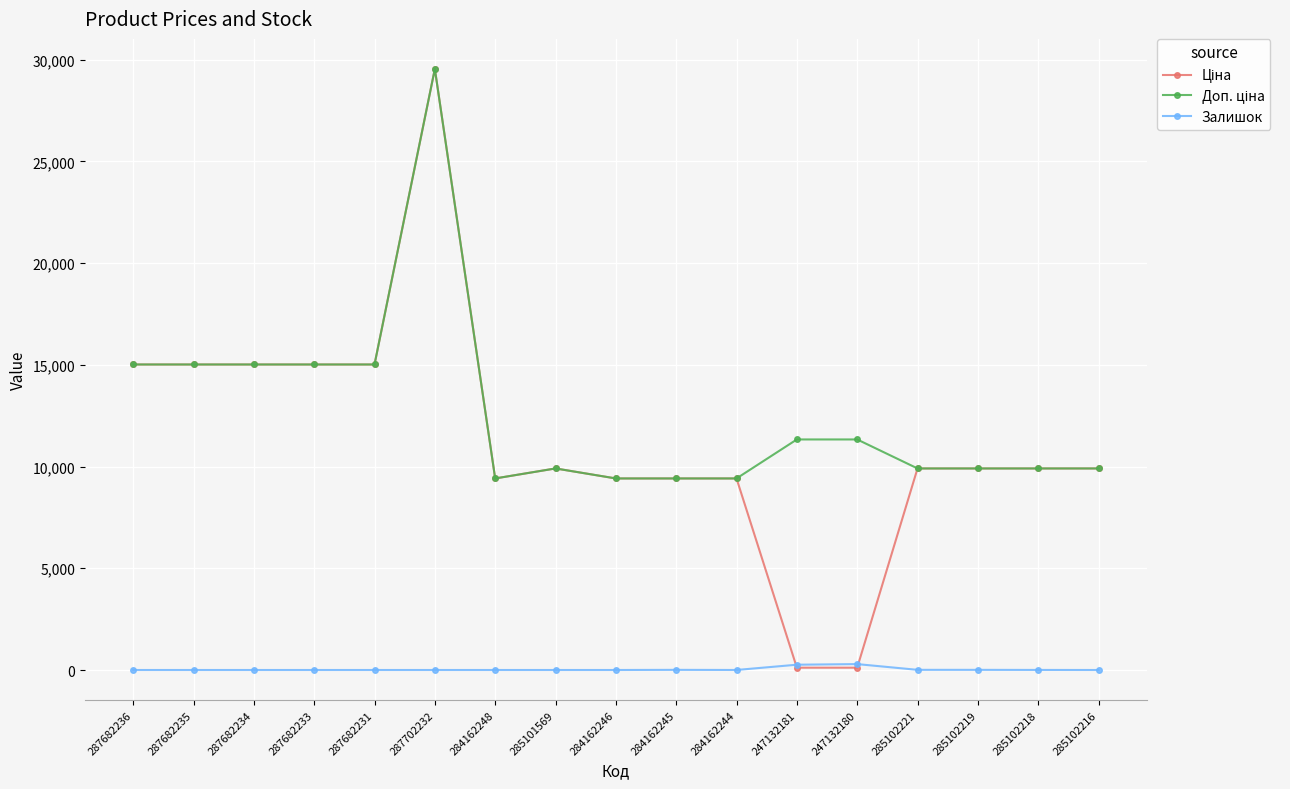

At which category is the sum across all series the highest?

287702232